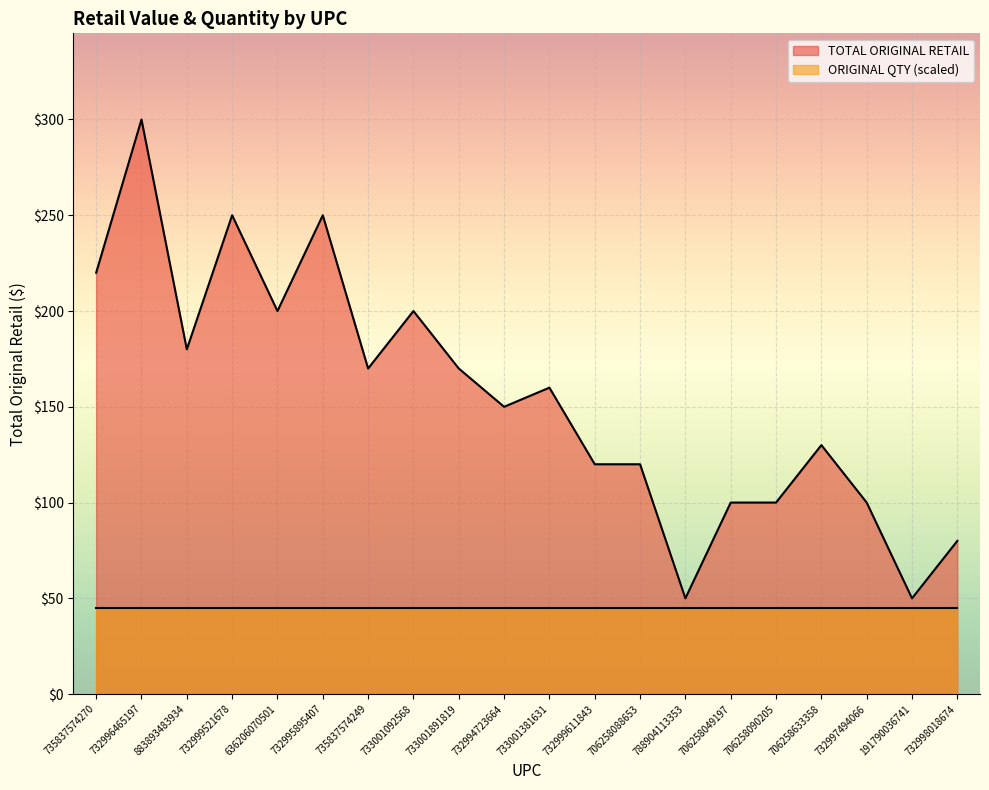

True or false: the data shows 75.3 at 733001092568.

False